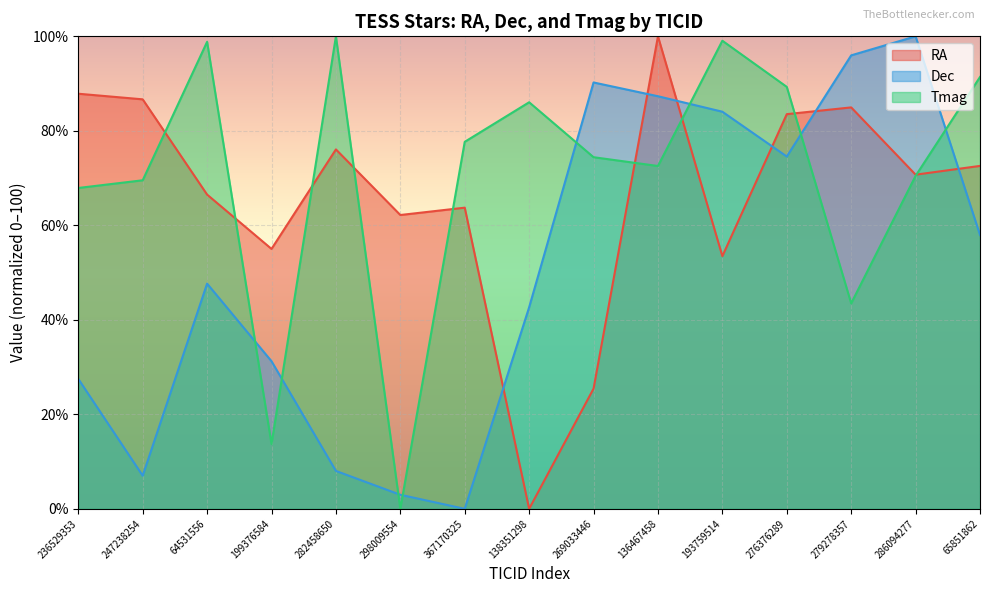

Reading left to right, list all the values displayed in this chart.

RA: 87.9	86.7	66.5	55.0	76.1	62.2	63.7	0.0	25.4	100.0	53.5	83.5	85.0	70.7	72.6
Dec: 27.5	7.0	47.7	31.2	8.0	3.0	0.0	42.7	90.2	87.3	84.0	74.6	96.0	100.0	58.0
Tmag: 67.9	69.5	98.8	13.7	100.0	0.0	77.7	86.0	74.4	72.6	99.1	89.3	43.5	70.5	91.4